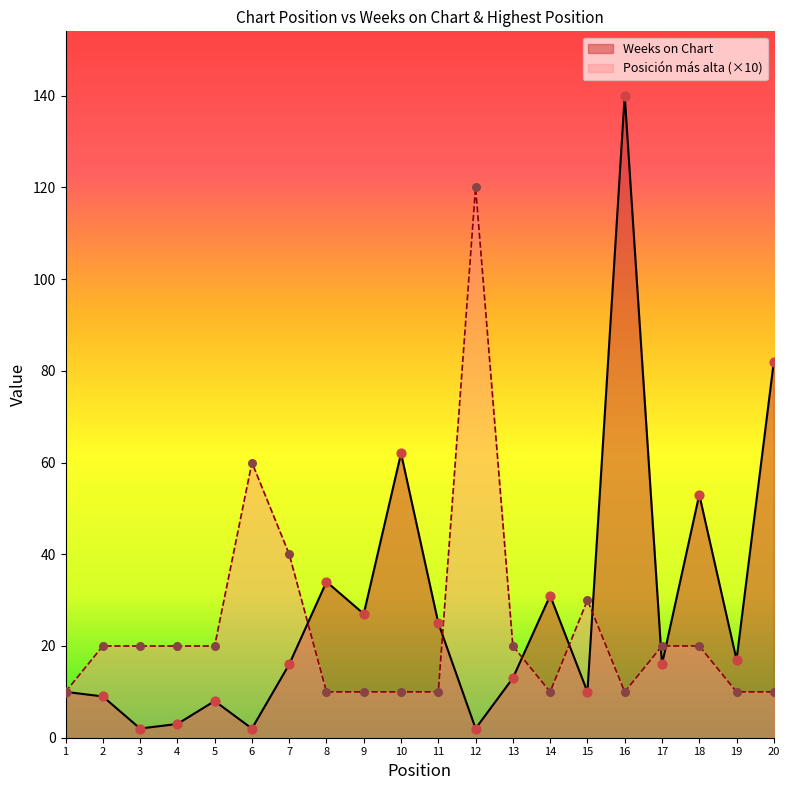

Which series has the widest spread of Y values?

Weeks on Chart